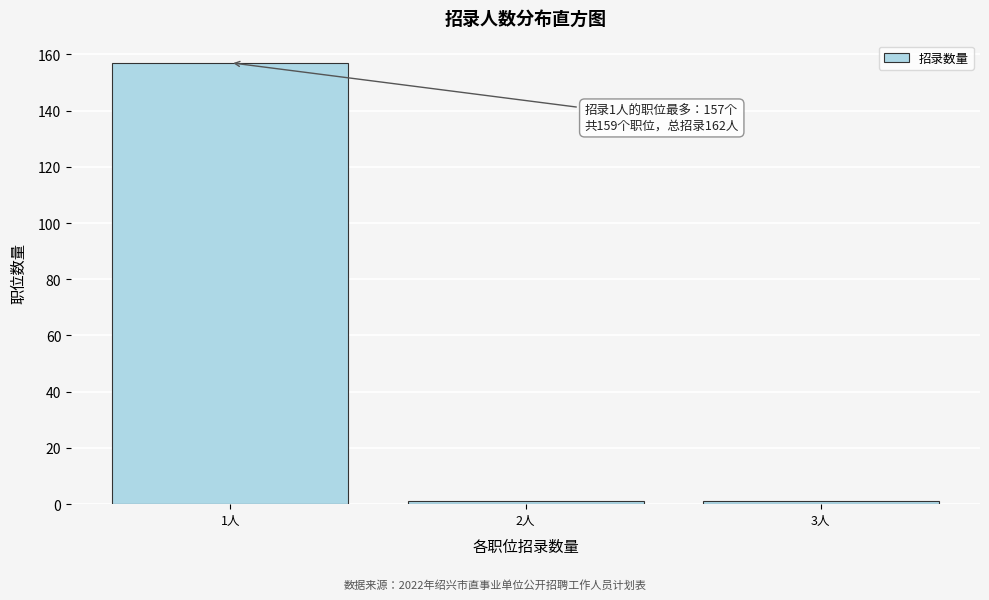

Reading right to left, extract all data points from this chart.

3人=1	2人=1	1人=157